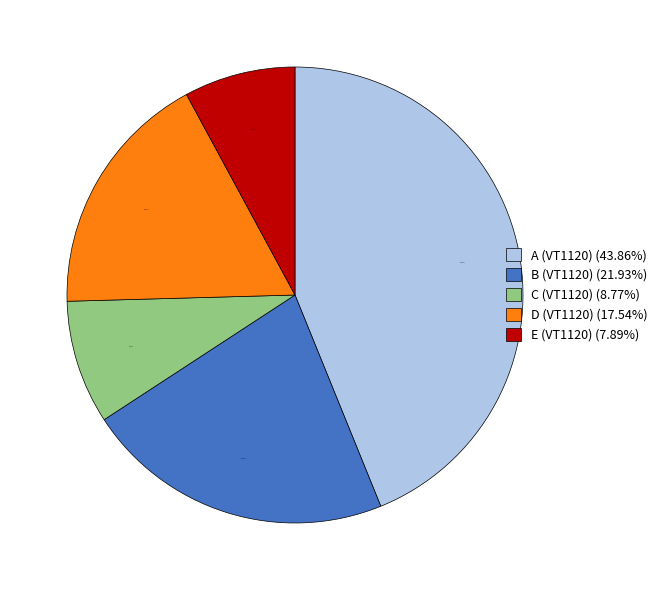

The E (VT1120) slice represents 8% of the pie. True or false?

True